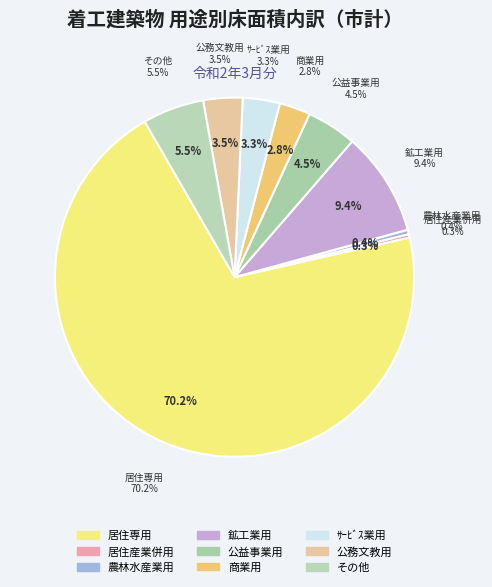

Is there any slice that represents more than half of the pie?

Yes